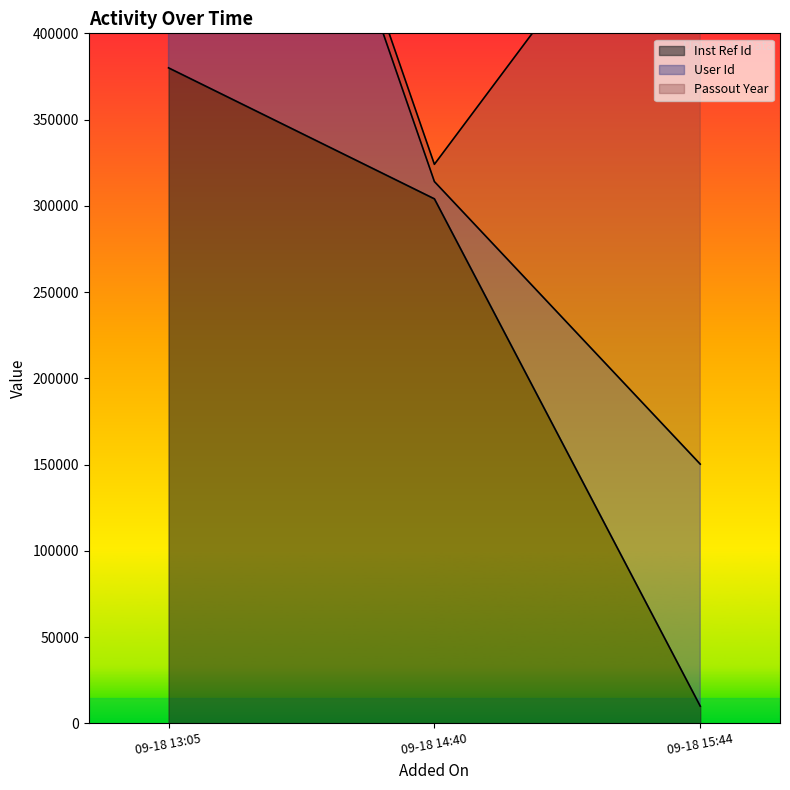

Where is Inst Ref Id nearest to the value 195000?

09-18 14:40